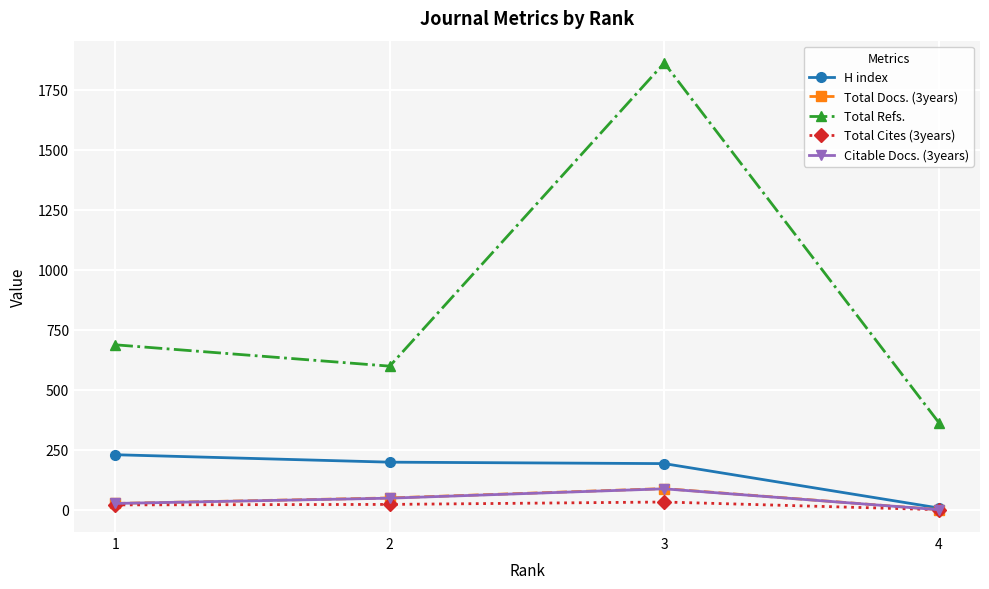

Which series has the largest total across all categories?

Total Refs.